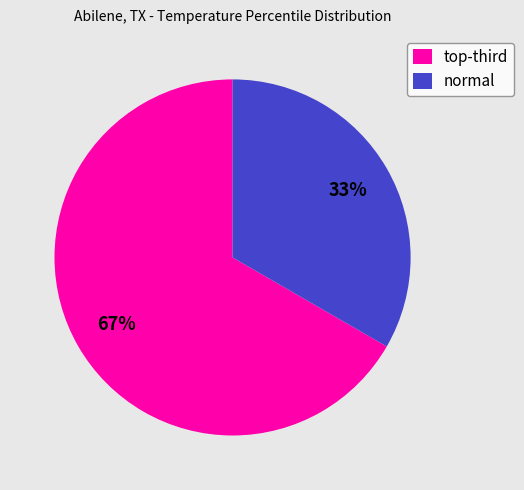

Does any single category account for the majority?

Yes